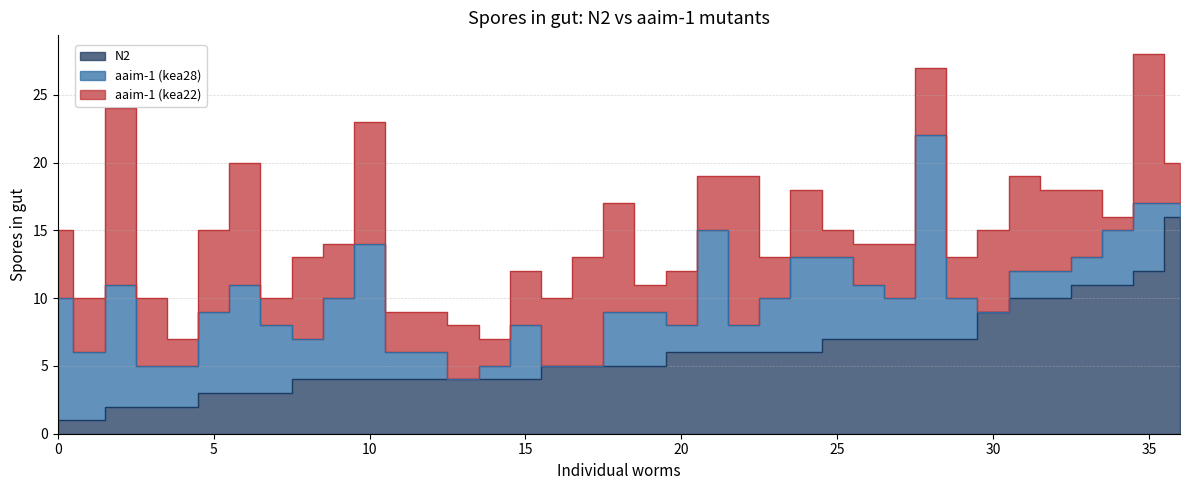

How many lines are shown in the chart?

3